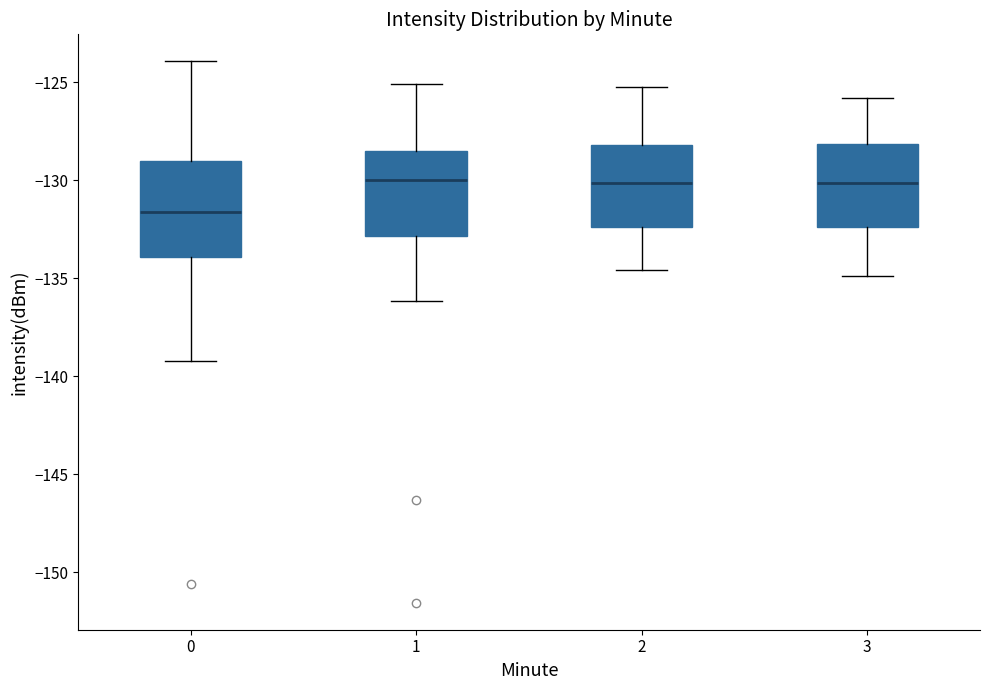

Reading left to right, read every box against the y-axis: the position of its median line, the range the box covers, and the ends of its whiskers. The values are not printed on the chart, so give them approximately, as read against the axis.

0: median -131.5, box -134.0 to -129.0, whiskers -139.0 to -124.0
1: median -130.0, box -133.0 to -128.5, whiskers -136.0 to -125.0
2: median -130.0, box -132.5 to -128.0, whiskers -134.5 to -125.0
3: median -130.0, box -132.5 to -128.0, whiskers -135.0 to -126.0